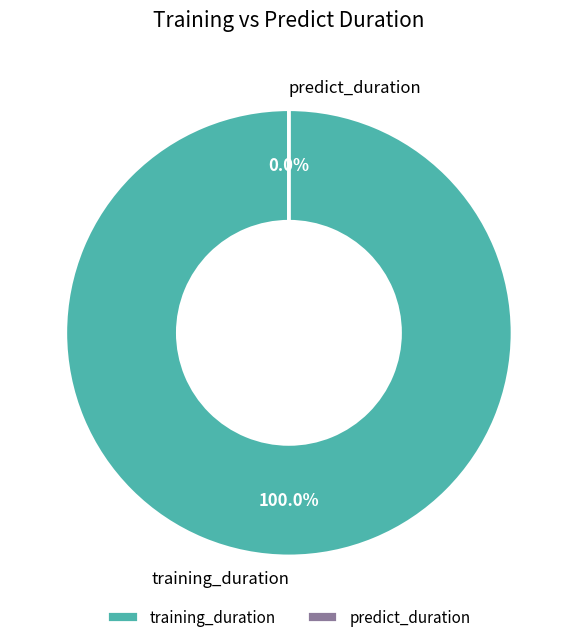

Which slice is the largest?

training_duration